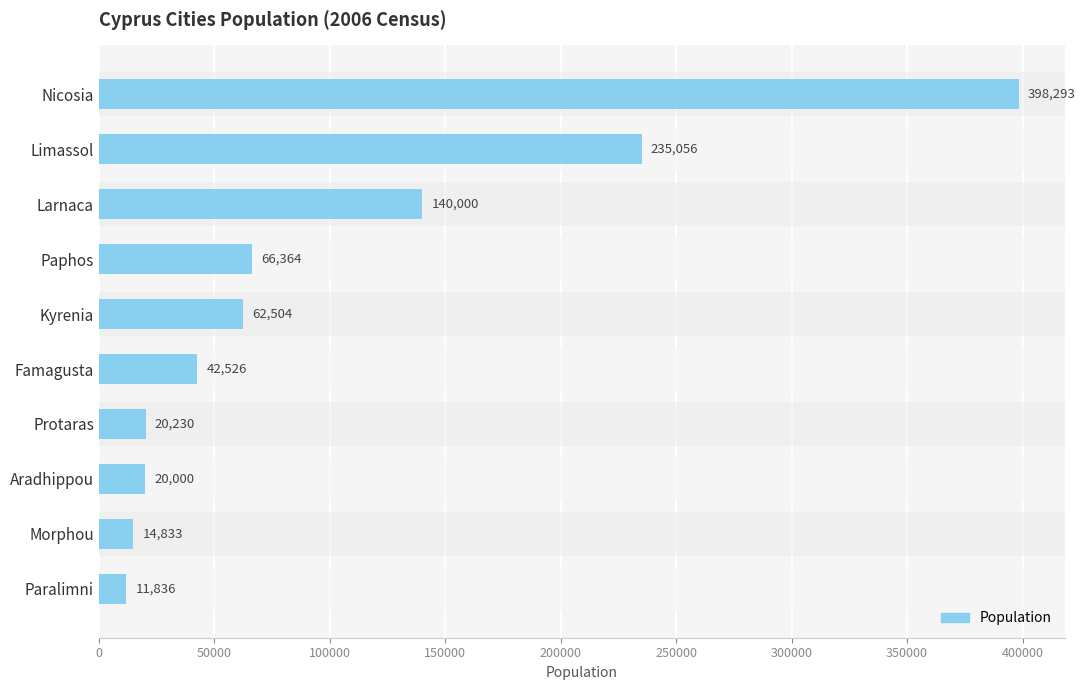

What is the minimum value shown in the chart?

11836